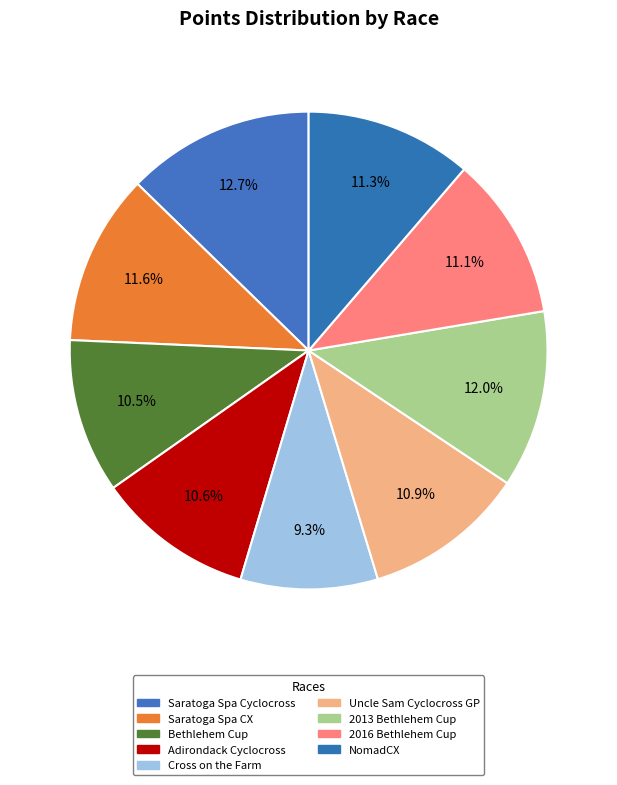

Which slice is the largest?

Saratoga Spa Cyclocross